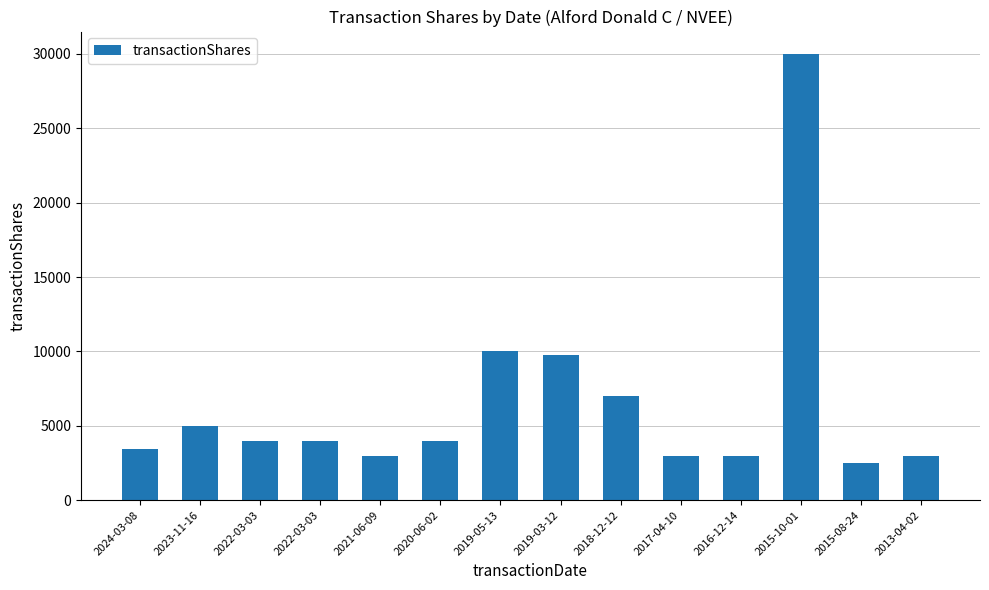

Approximately how many times larger is the value at 2015-10-01 compared to 2017-04-10?

10.0